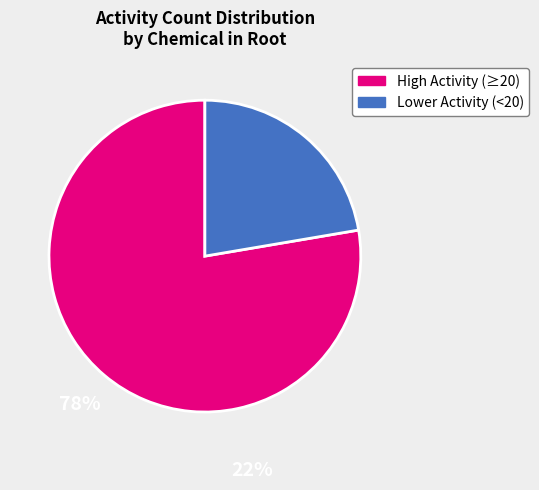

Combined, do Lower Activity (<20) and High Activity (≥20) account for over 50%?

Yes